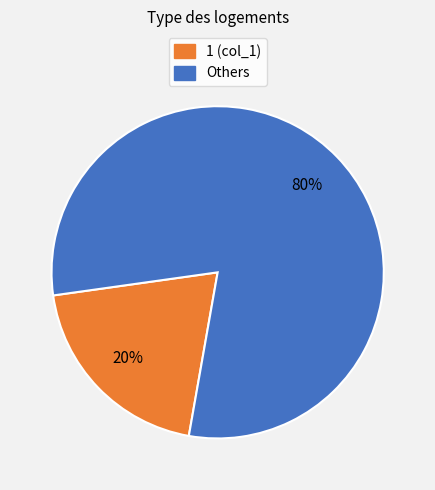

Does any single category account for the majority?

Yes